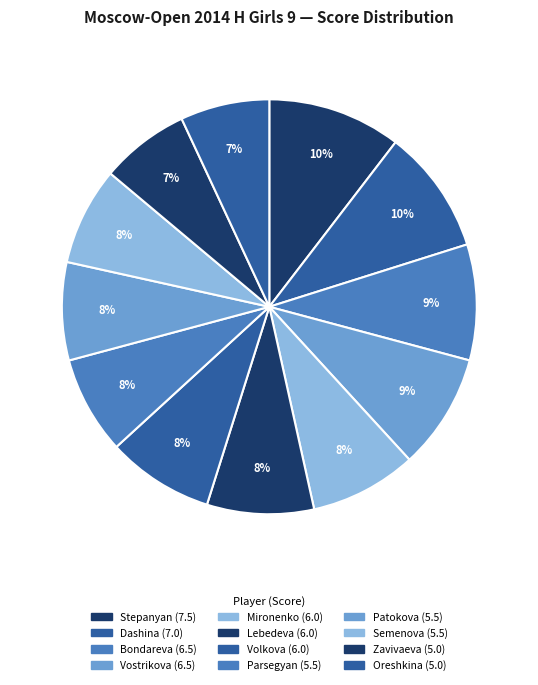

Which category has the smallest portion of the pie?

Zavivaeva Emilia